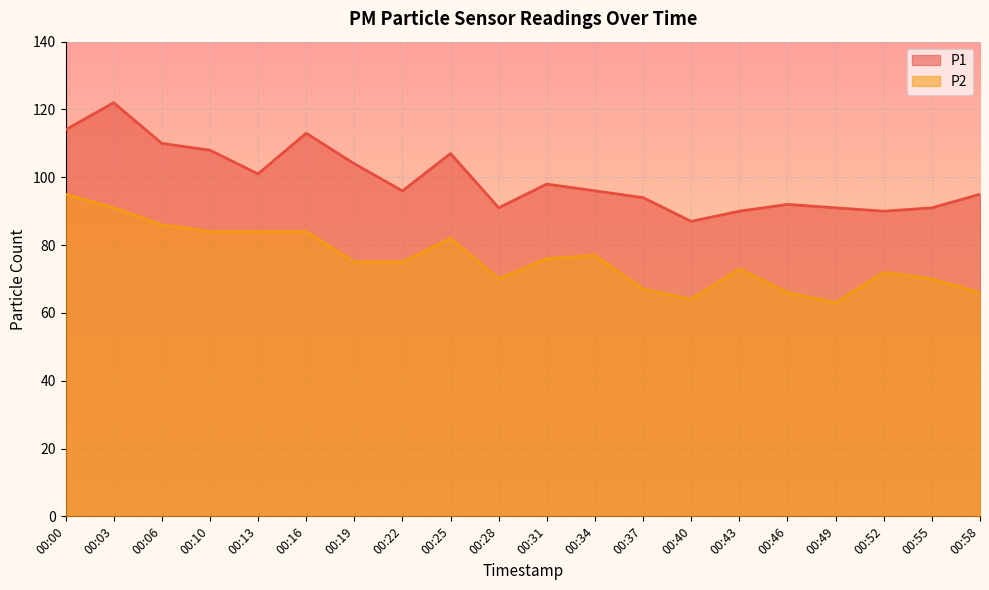

At which label does P2 first exceed 75?

00:00